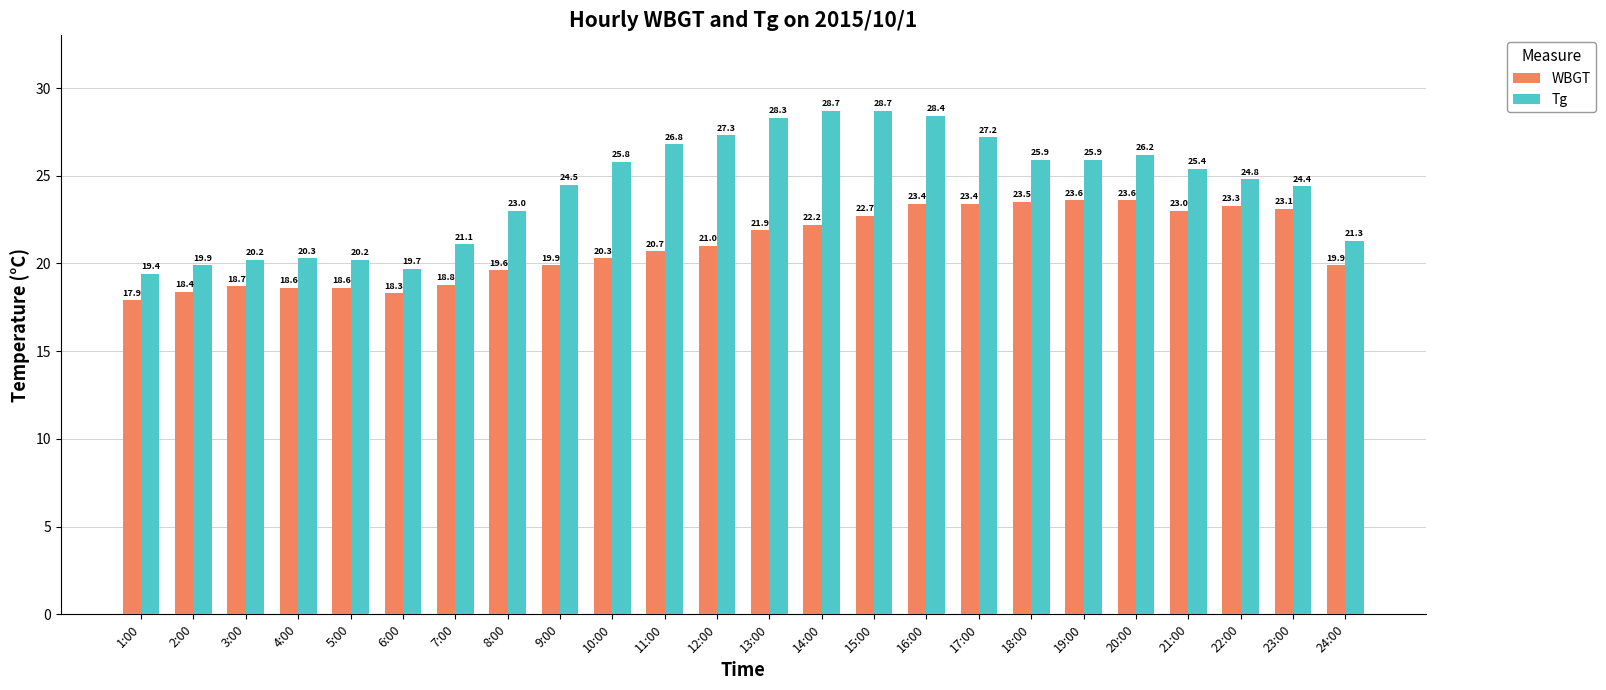

Is the value of Tg at 21:00 greater than the value of WBGT at 9:00?

Yes